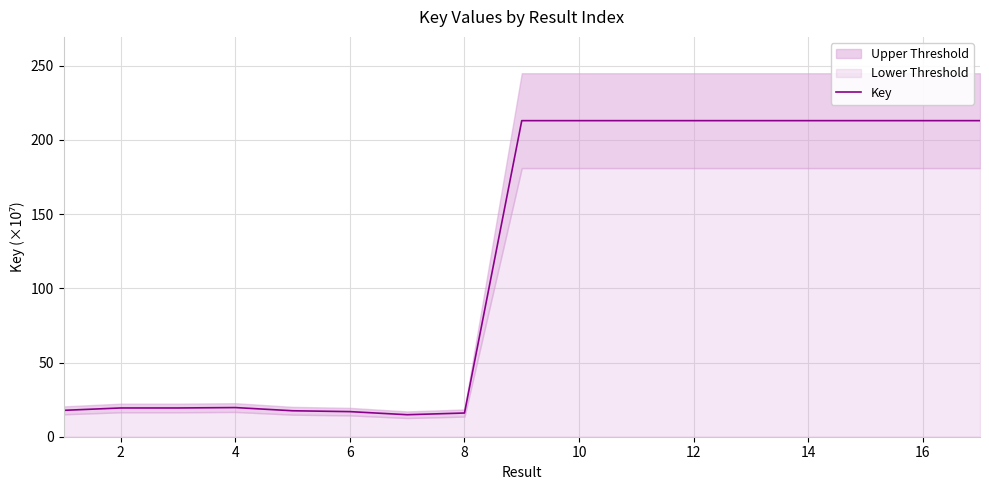

What is the highest value of the Key series?

213.0